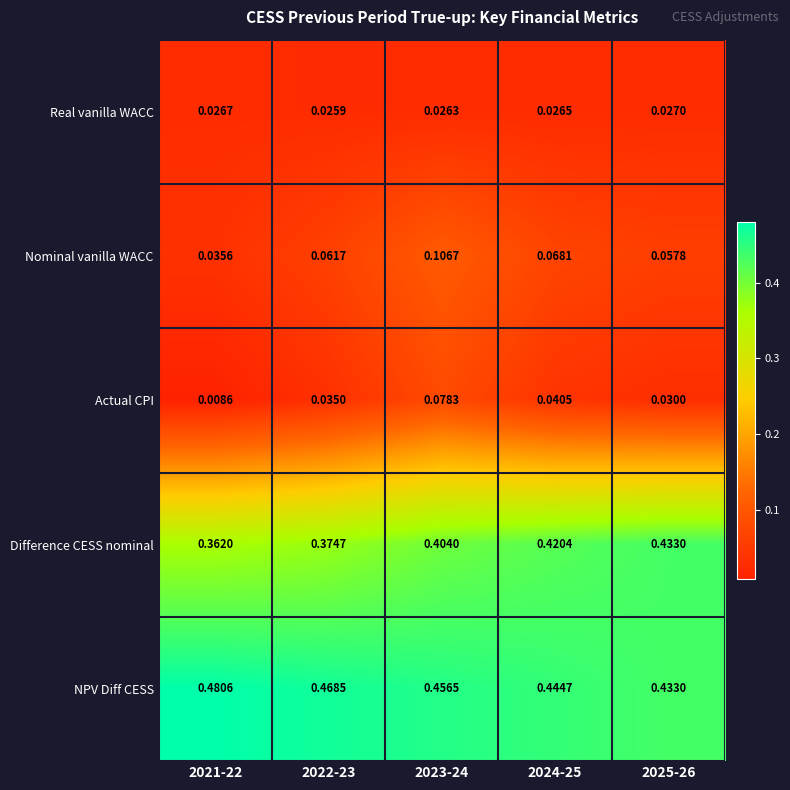

List the series in order of their peak value, highest first.

NPV Diff CESS, Difference CESS nominal, Nominal vanilla WACC, Actual CPI, Real vanilla WACC